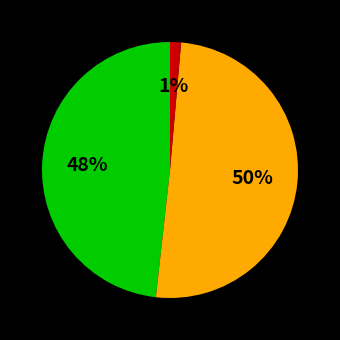

Count the number of slices in the pie.

3